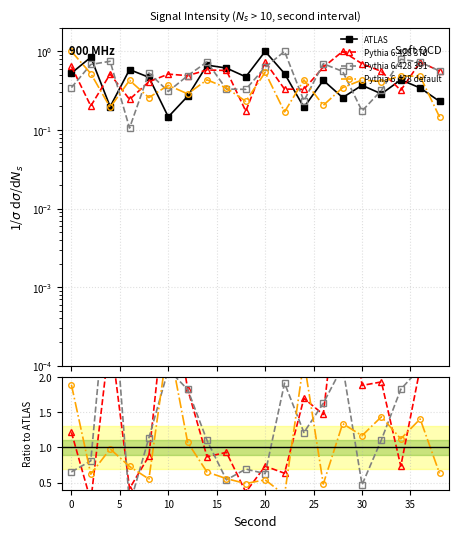

True or false: ATLAS has a value of 0.3 at 25.

True